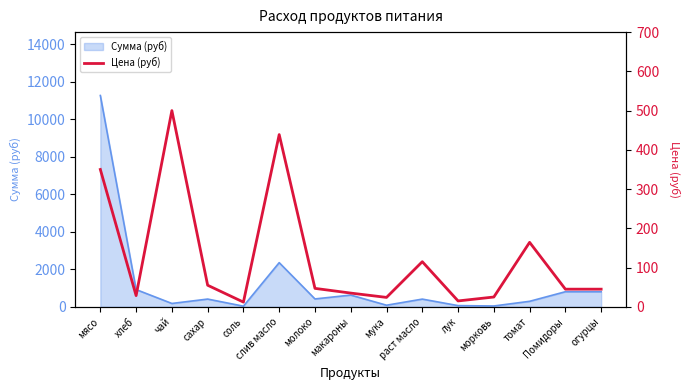

How many lines are shown in the chart?

1